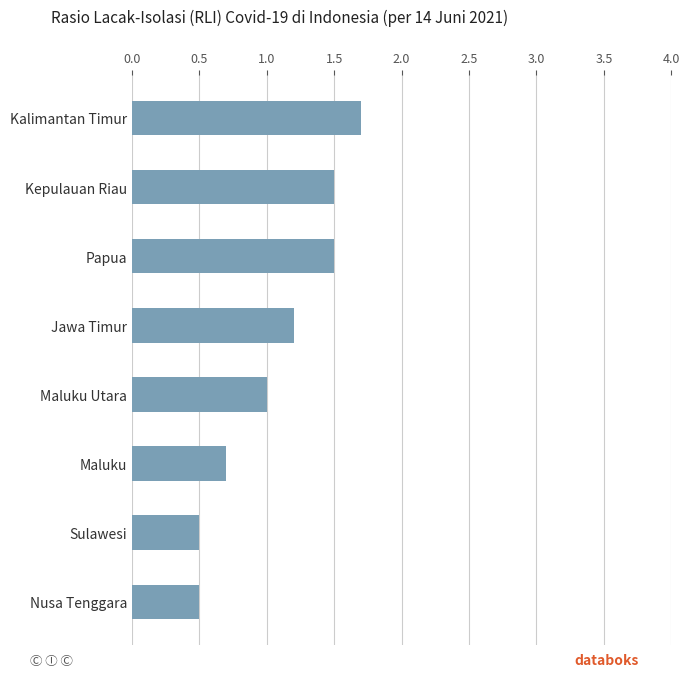

Between Nusa Tenggara and Kalimantan Timur, which is larger?

Kalimantan Timur